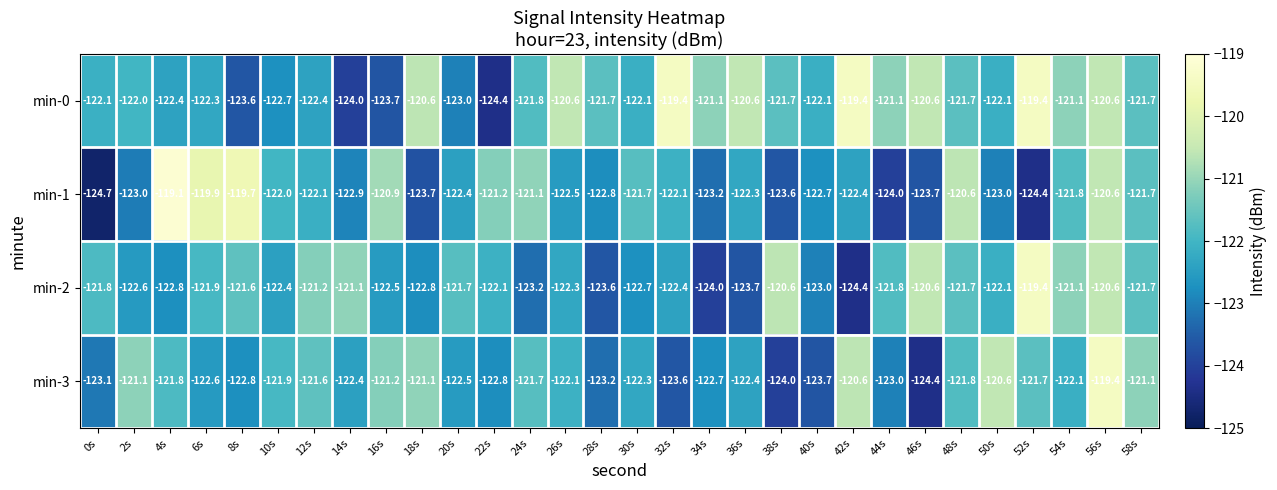

True or false: min-3 has a value of -164.3 at 24s.

False